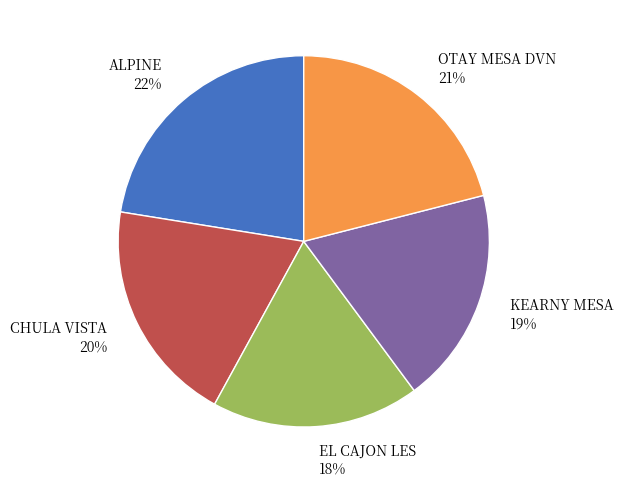

How many segments does this pie chart have?

5